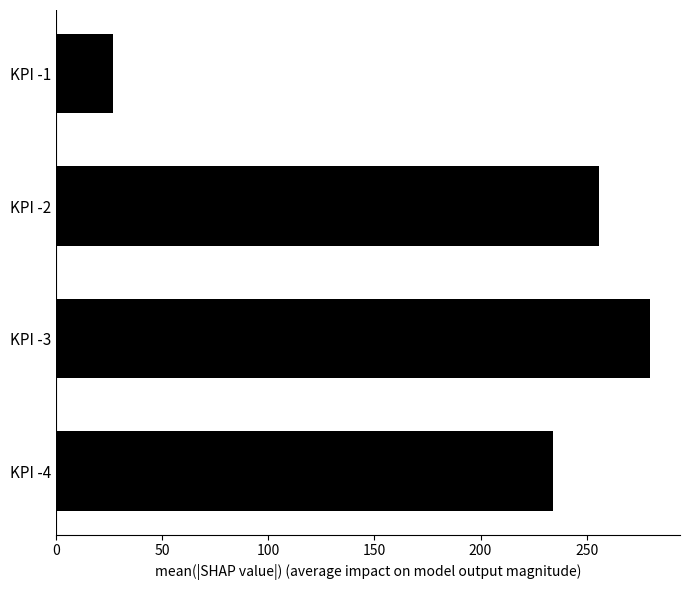

Reading top to bottom, transcribe all the data shown in this chart.

27	256	280	234